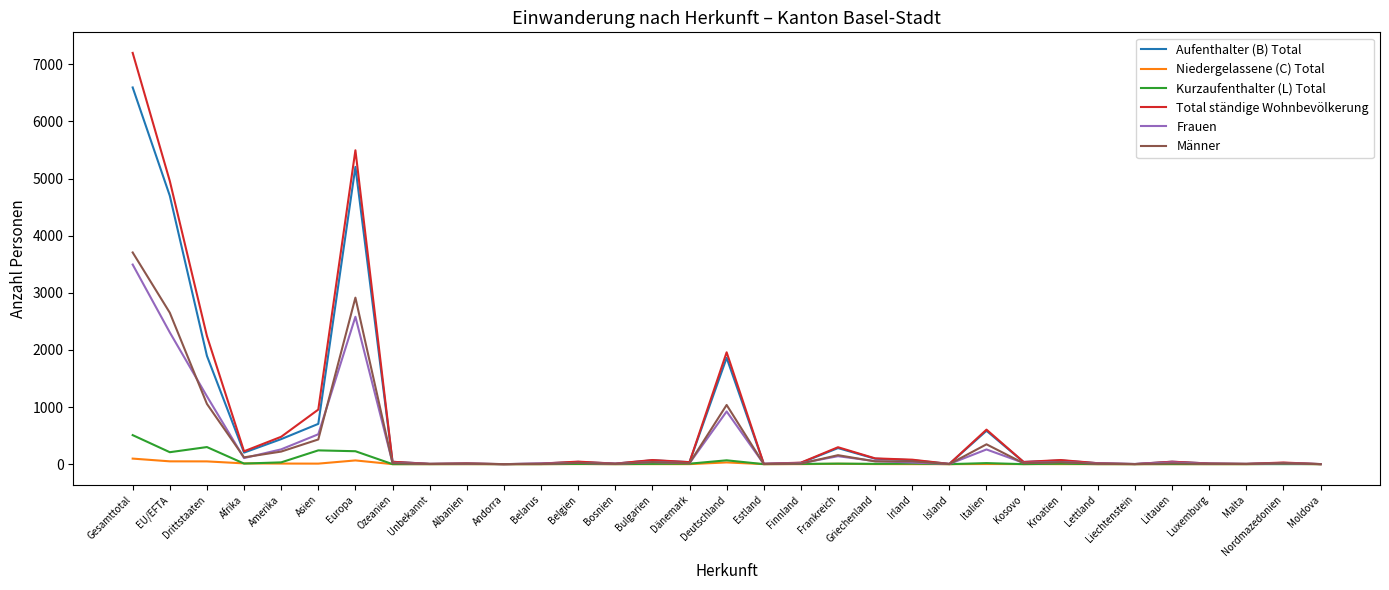

What is the maximum value shown in the chart?

7200